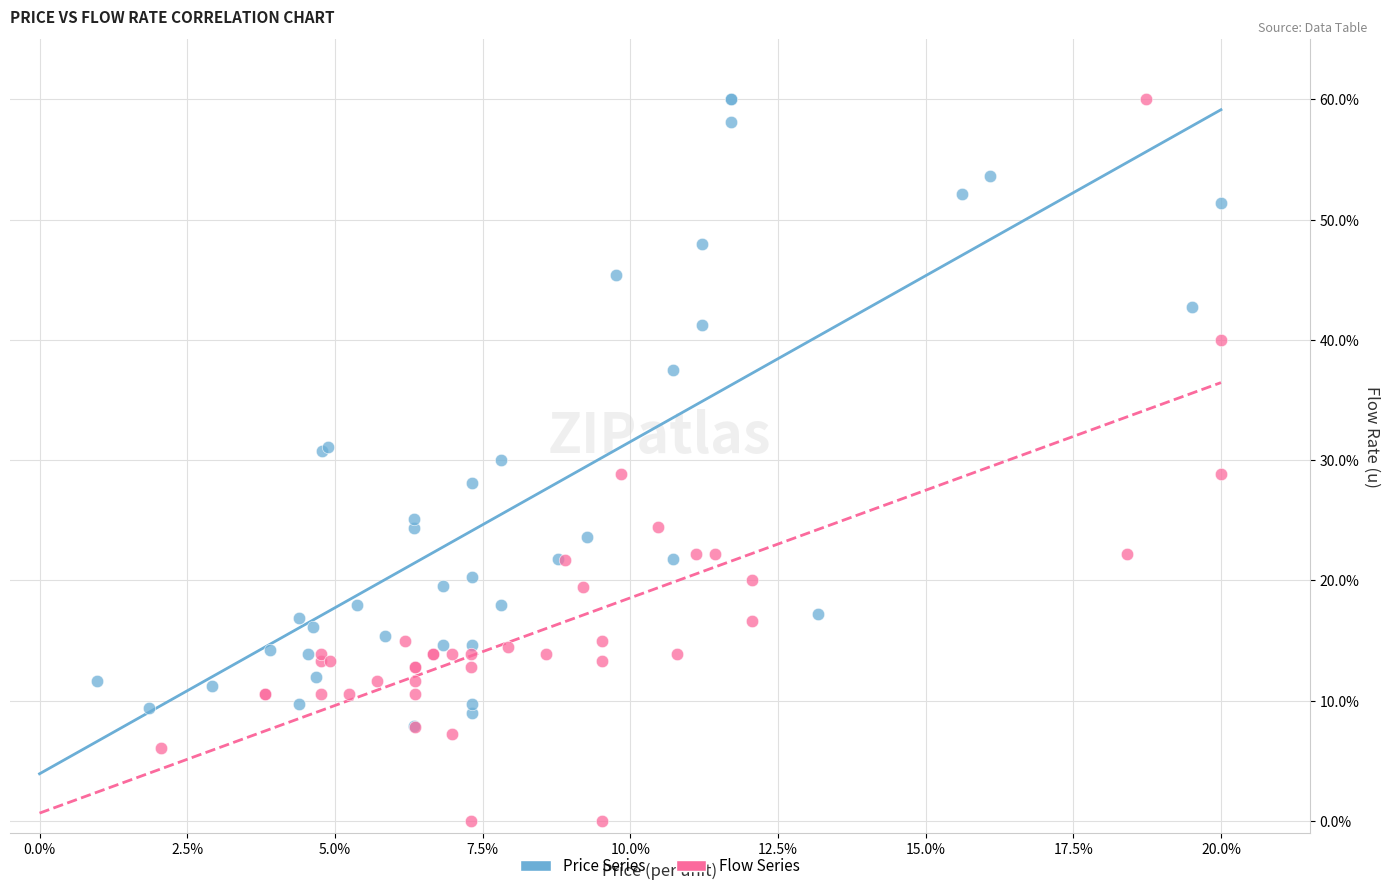

What are all the series names shown in the legend?

Price Series, Flow Series